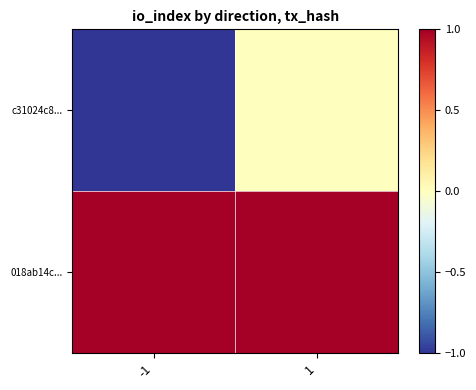

Reading left to right, transcribe all the data shown in this chart.

c31024c8...: -1=-1	1=0
018ab14c...: -1=1	1=1